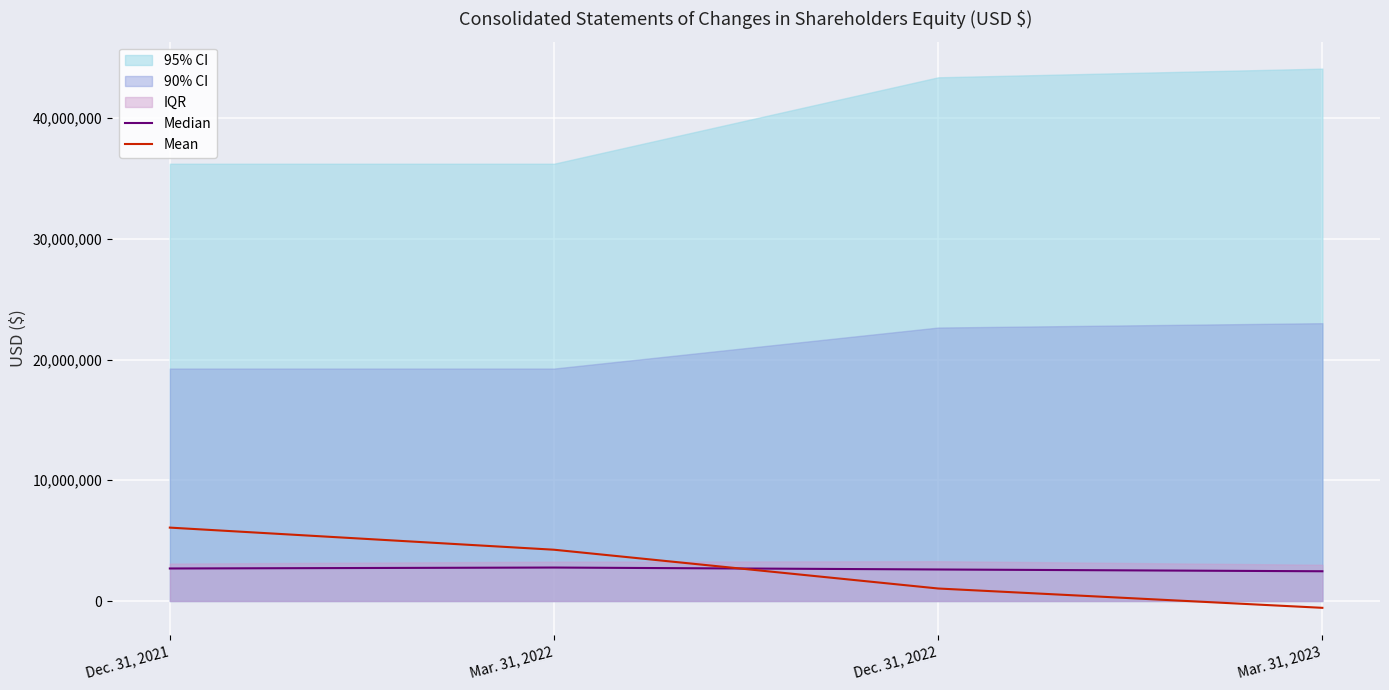

List the series in order of their overall mean, highest first.

Mean, Median